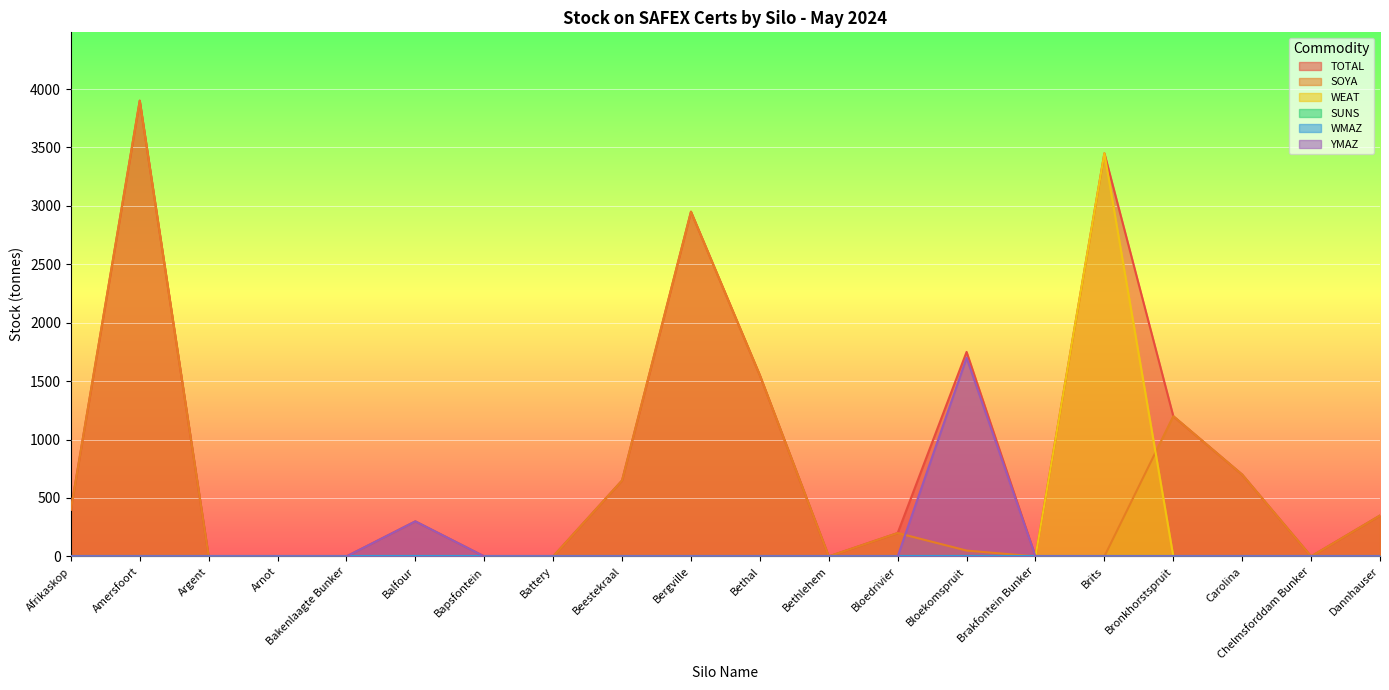

Does the chart display data point markers on the line(s)?

No